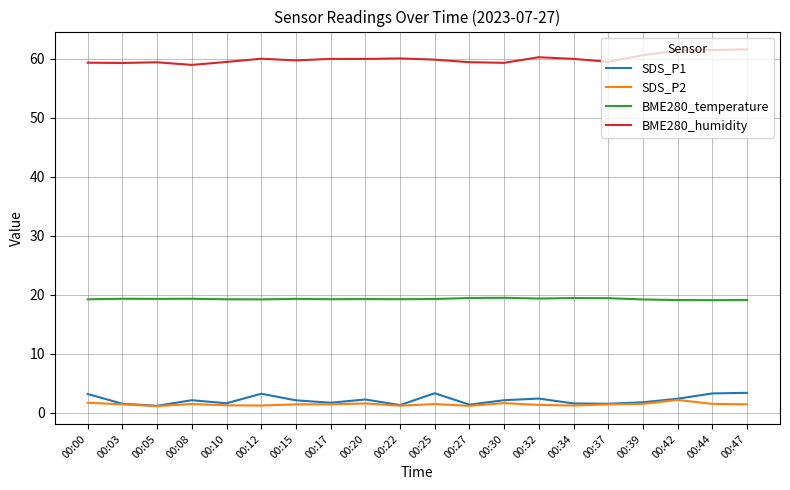

What is the difference between the highest and lowest values at 00:39?

59.1